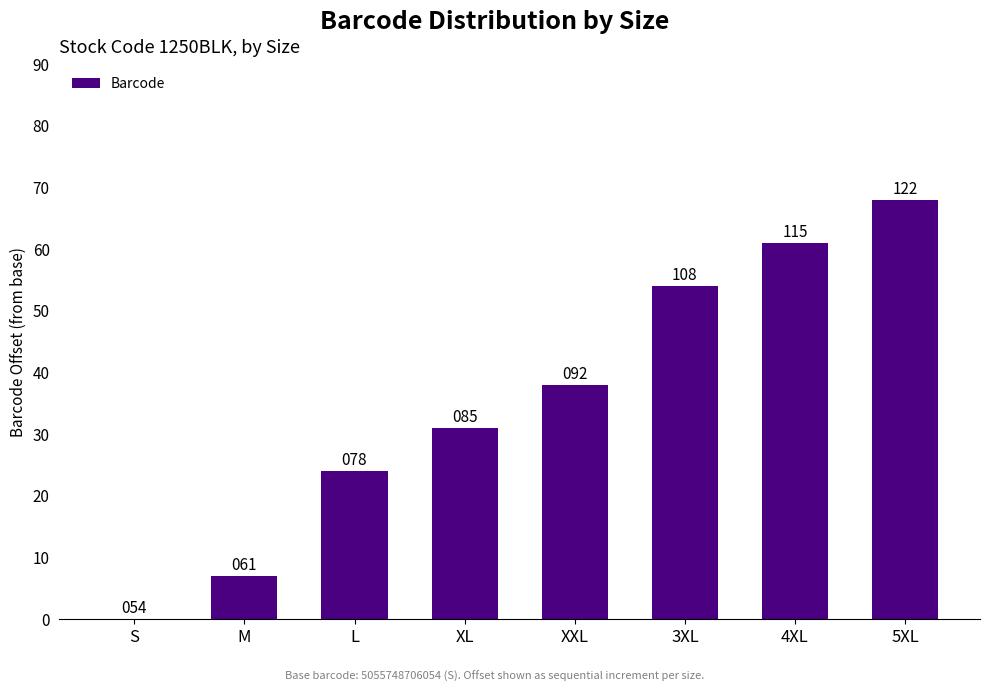

How many values are between 24 and 61?

5